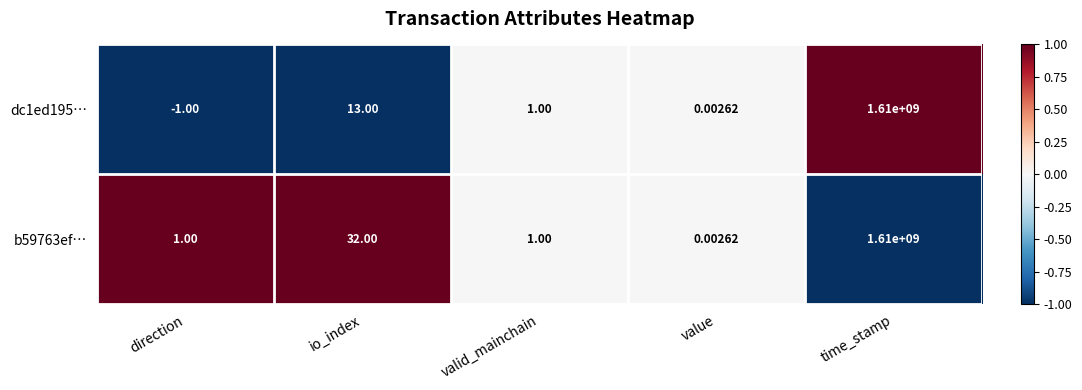

At which category is the sum across all series the highest?

time_stamp